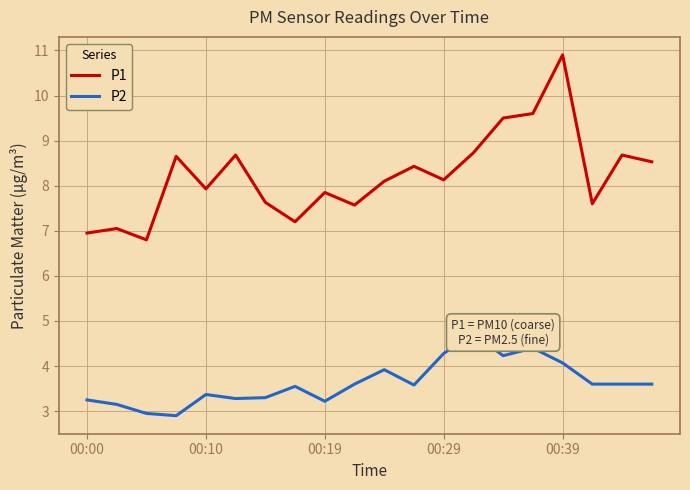

True or false: P1 and P2 intersect in this chart.

False